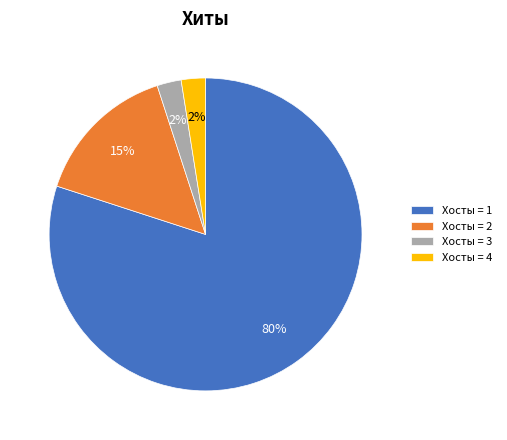

What percentage is the Хосты = 3 slice, to the nearest percent?

2%